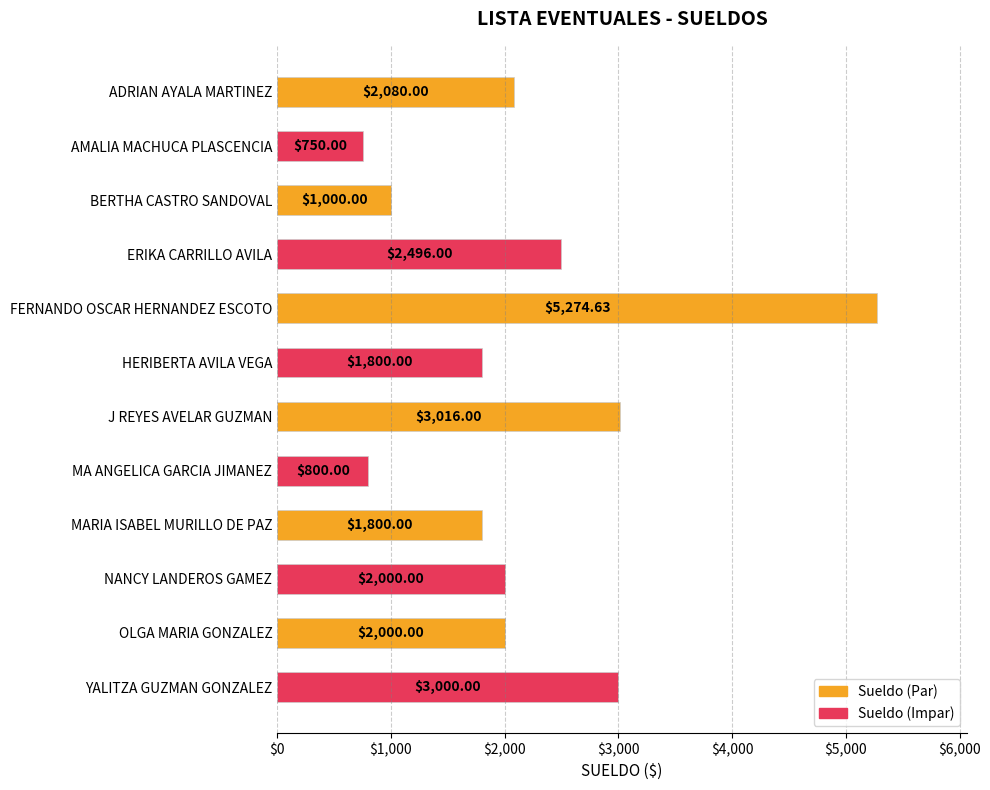

What is the greatest value displayed?

5274.6